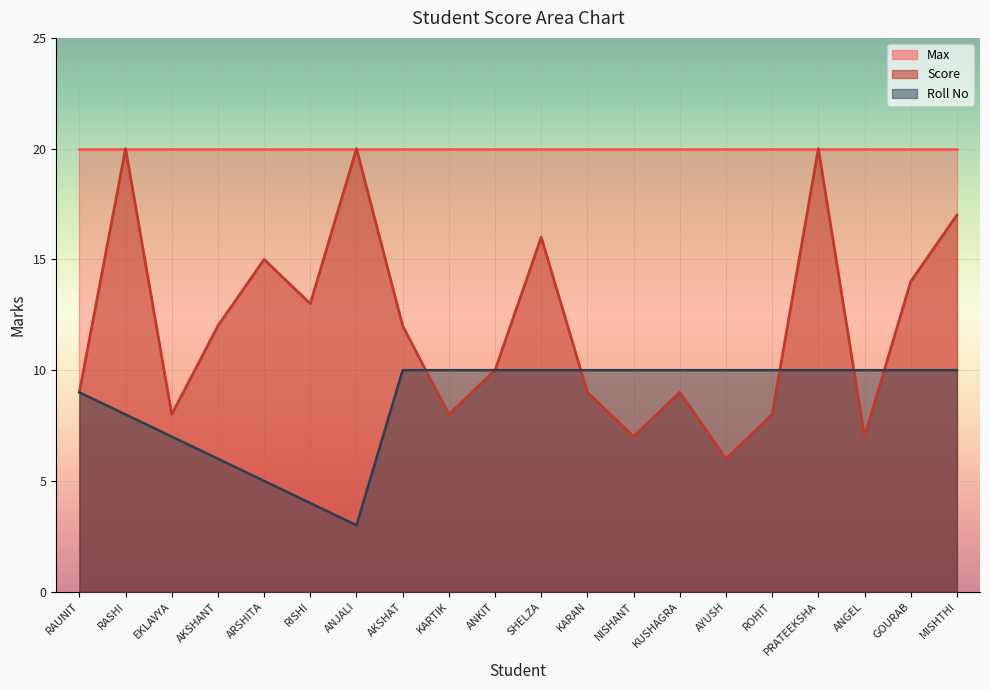

Is it true that Score equals 9 at KARAN?

True